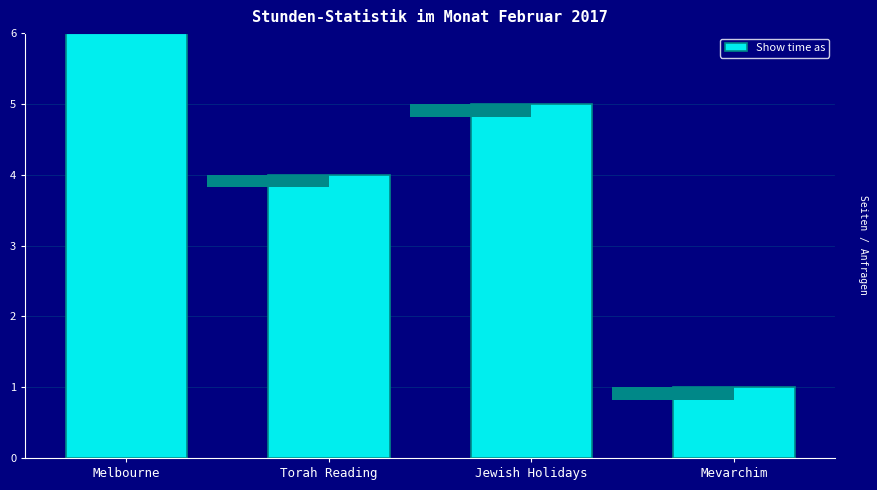

What is the difference between the second highest and second lowest values?

1